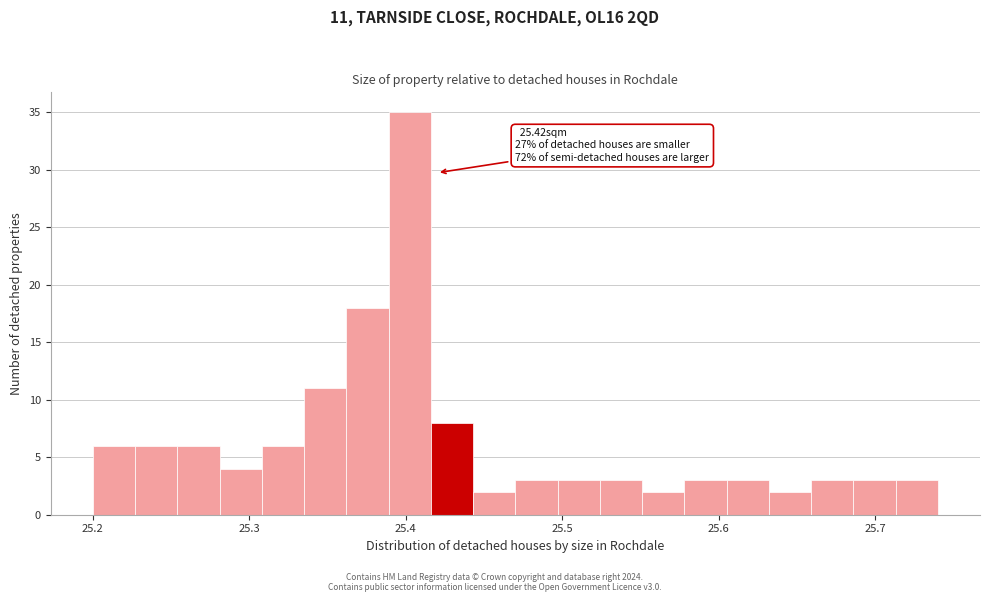

Read against the x-axis, roughly where is the centre of the tallest bar?

25.40